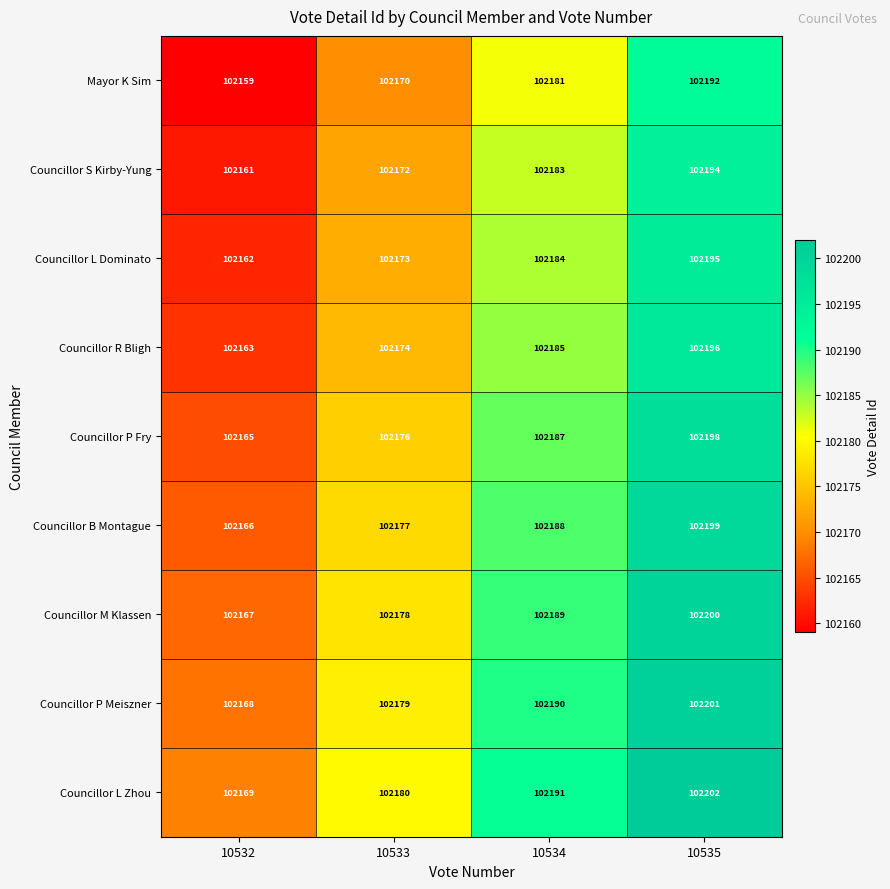

What is the maximum value shown in the chart?

102202